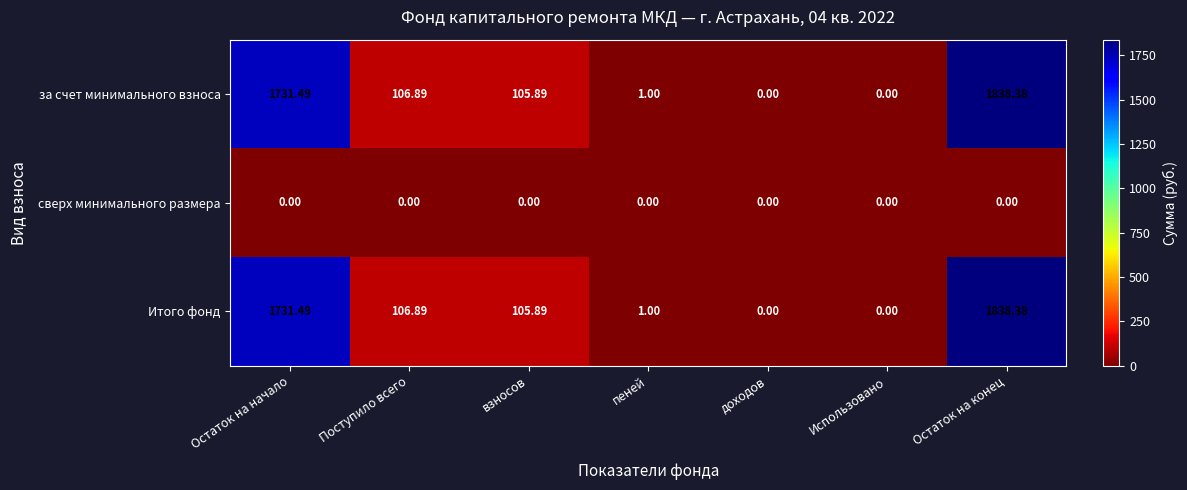

Where is за счет минимального взноса nearest to the value 919?

Поступило всего